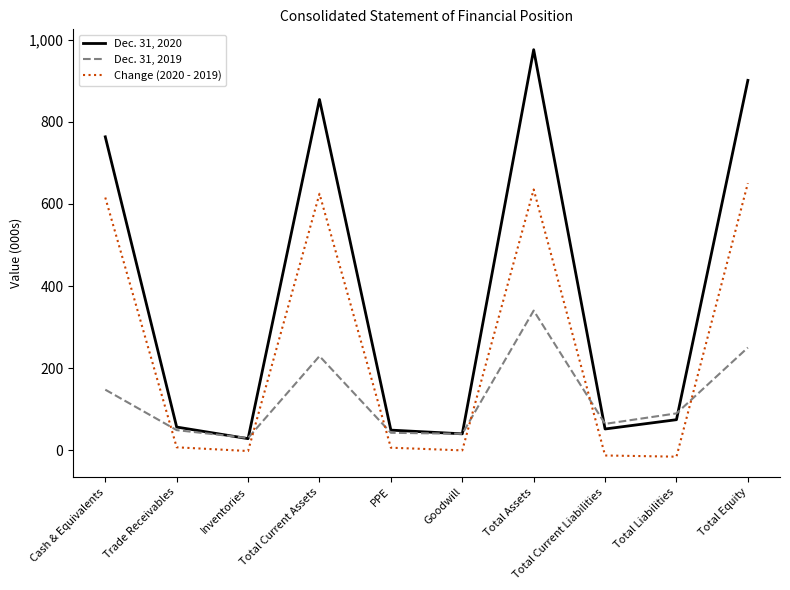

How many series are shown in this chart?

3